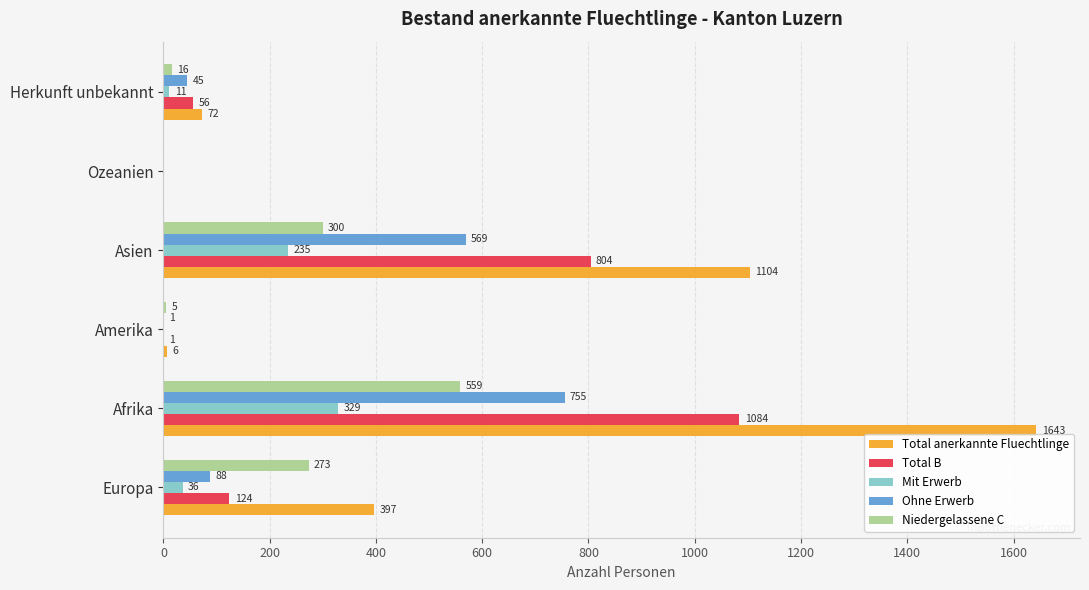

What is the total value across all series at Herkunft unbekannt?

200